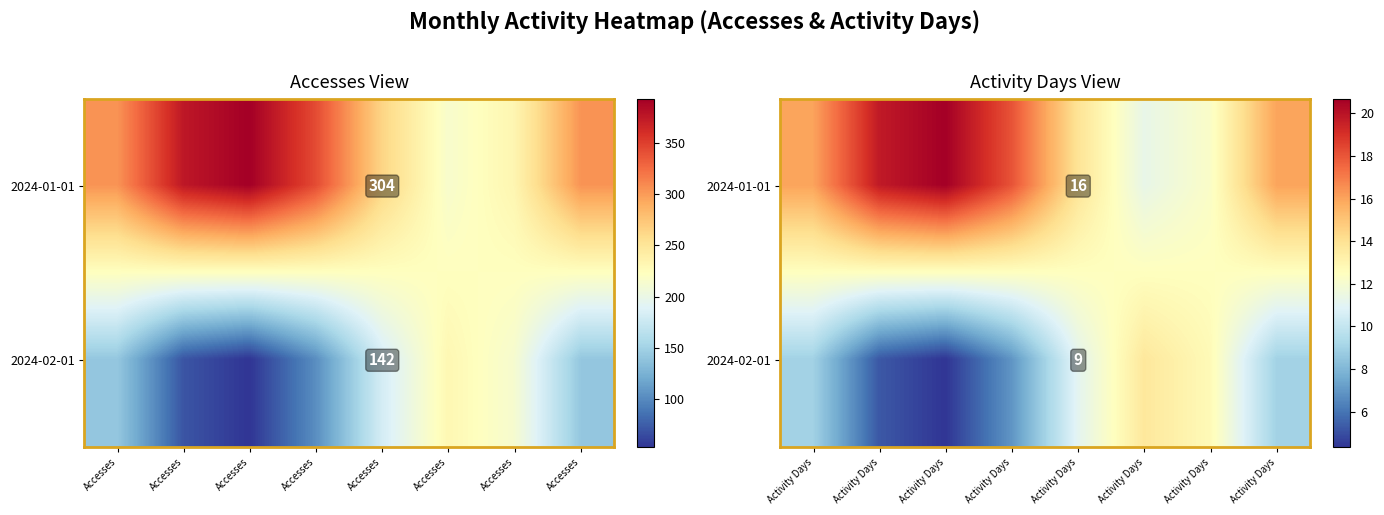

Rank the series by their maximum value, from lowest to highest.

2024-02-01, 2024-01-01